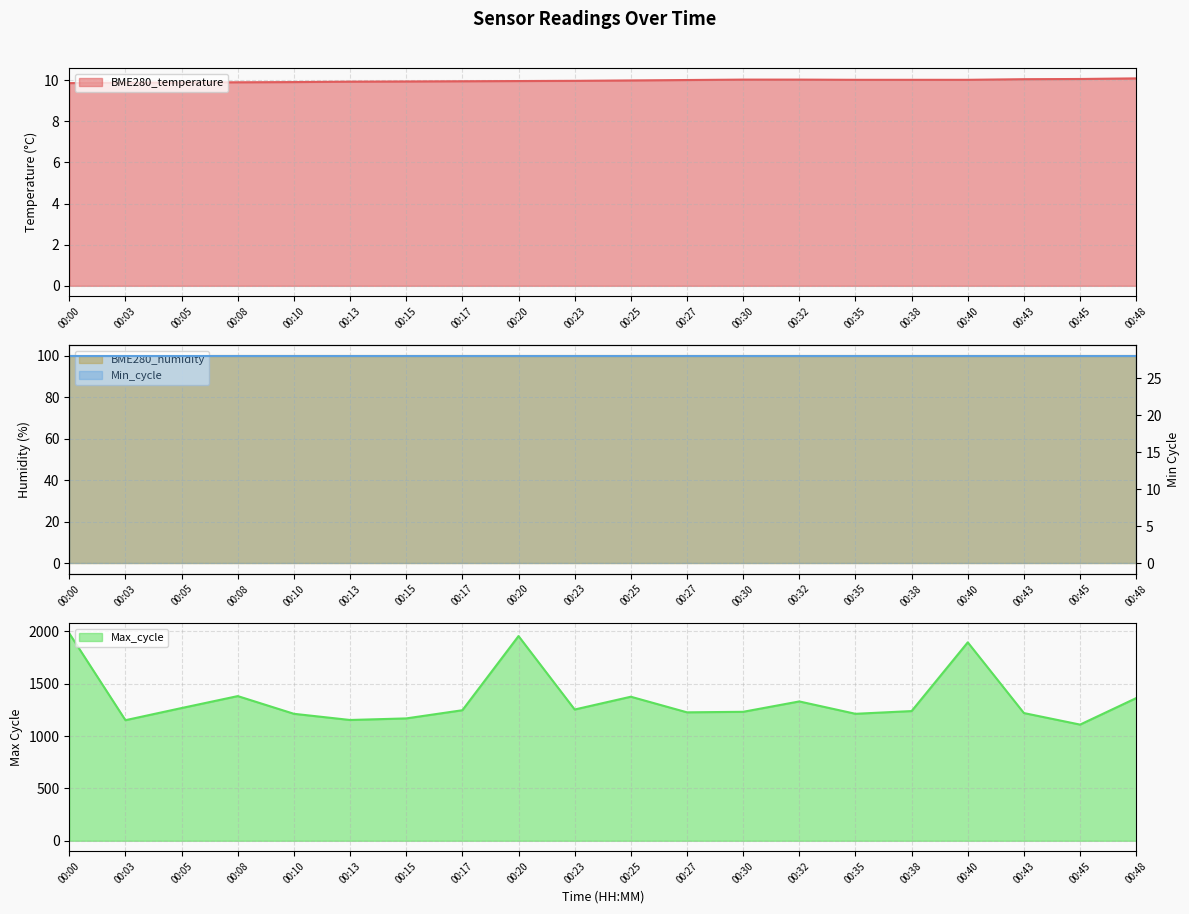

What is the maximum value for Max_cycle?

1980